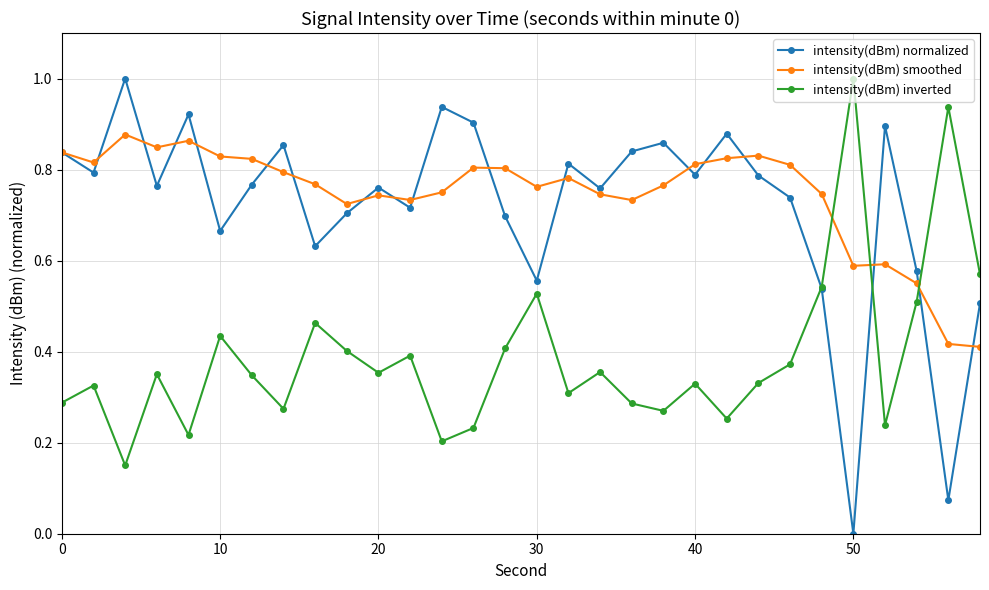

Which series has the largest range (max minus min)?

intensity(dBm) normalized